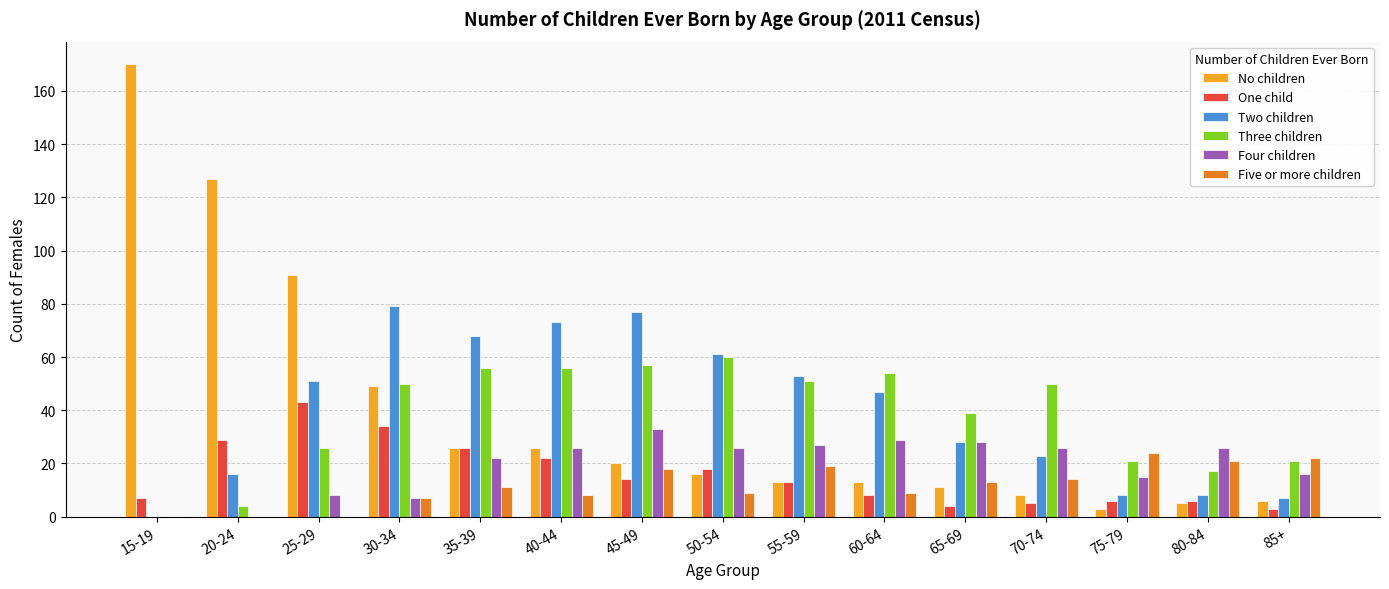

The Three children series shows 21 at 75-79. True or false?

True